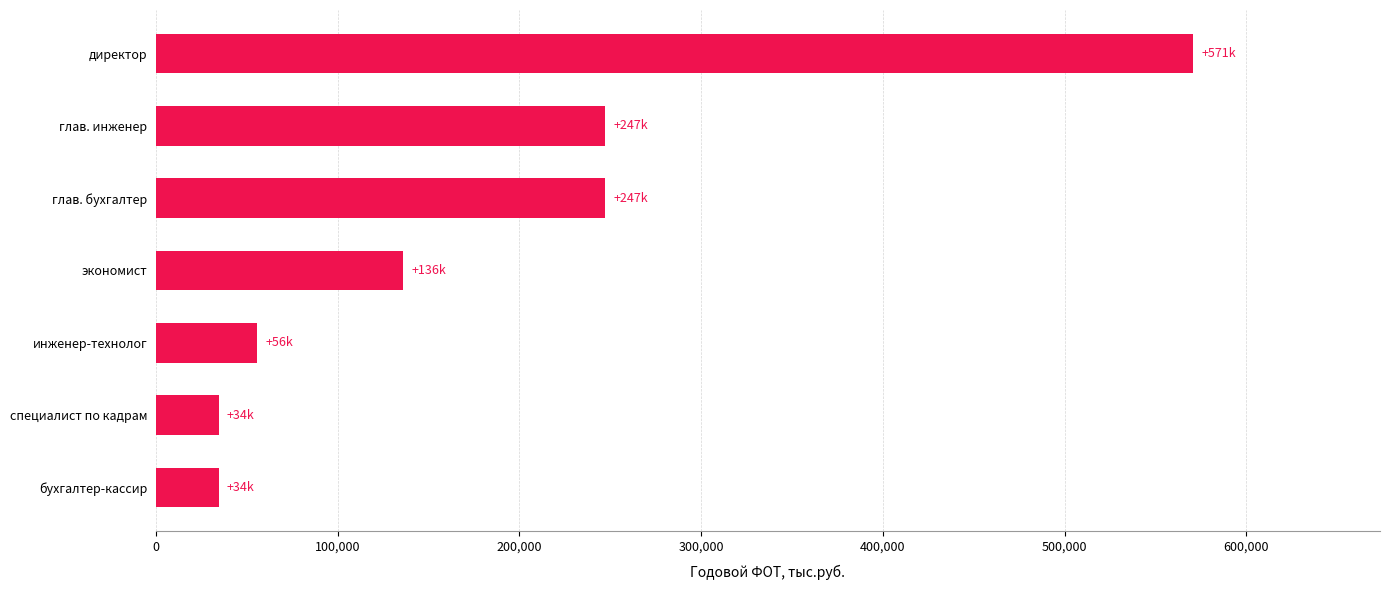

Which label corresponds to the largest value in the chart?

директор